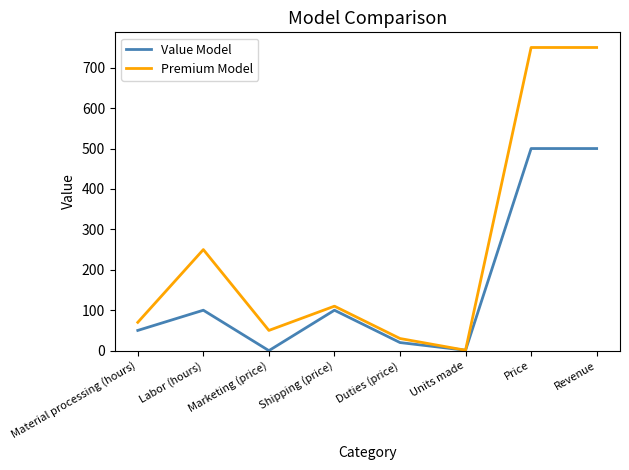

Is the value of Value Model at Material processing (hours) greater than the value of Premium Model at Price?

No